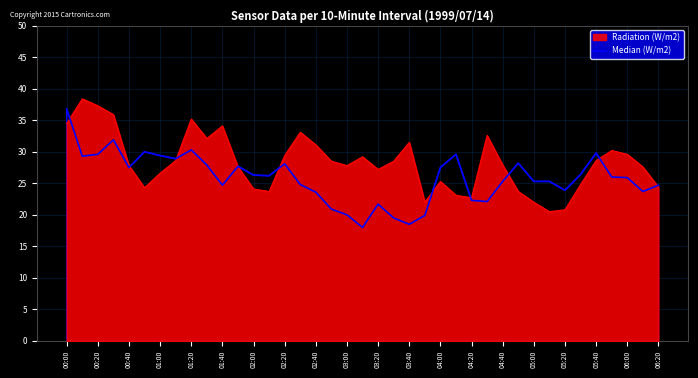

True or false: the data shows 21.7 at 03:20.

True